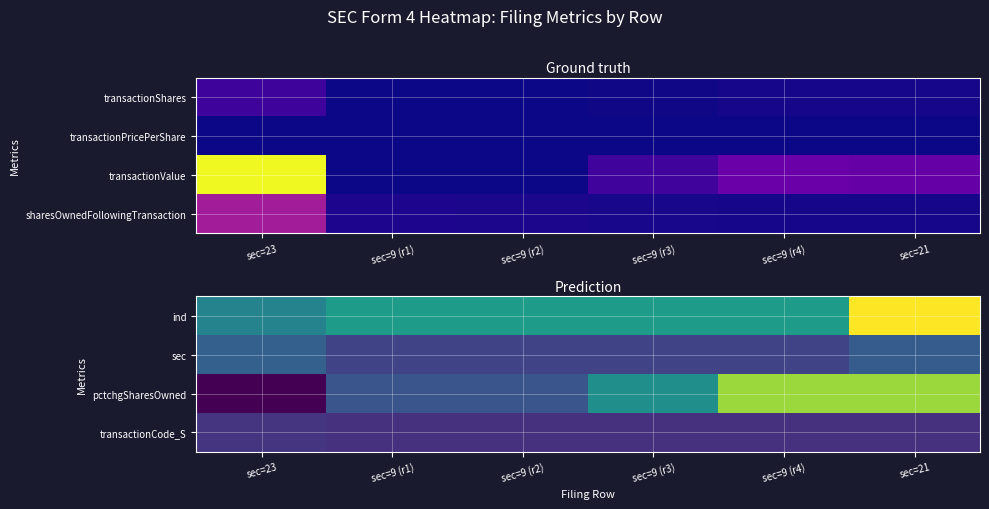

The value of pctchgSharesOwned at sec=9 (r3) is 81. True or false?

False